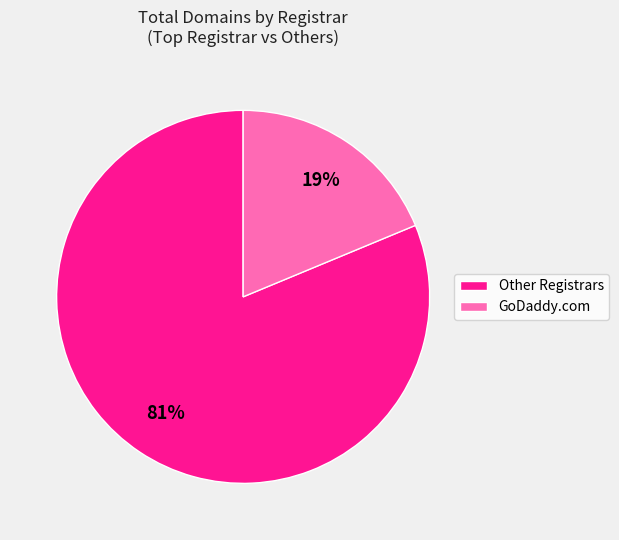

To the nearest percent, what is the average slice percentage?

50%